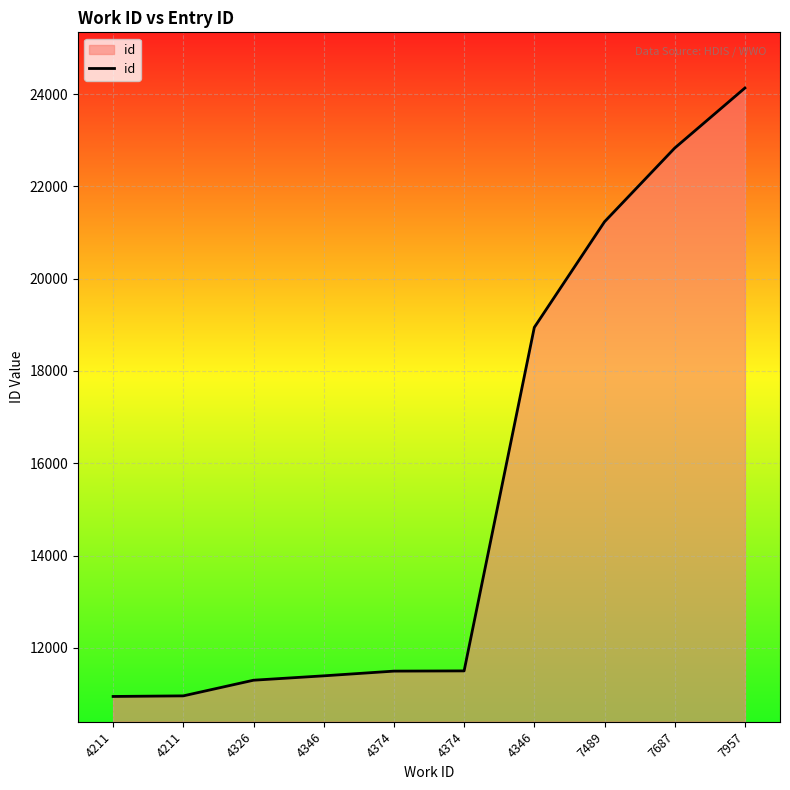

What is the label of the 9th point from the left?

7687